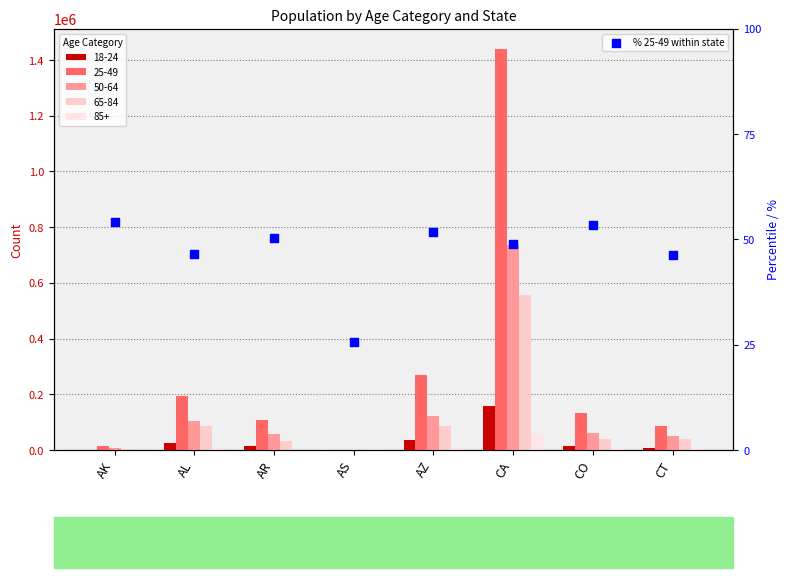

What is the change in value from AK to AS?

-28.4